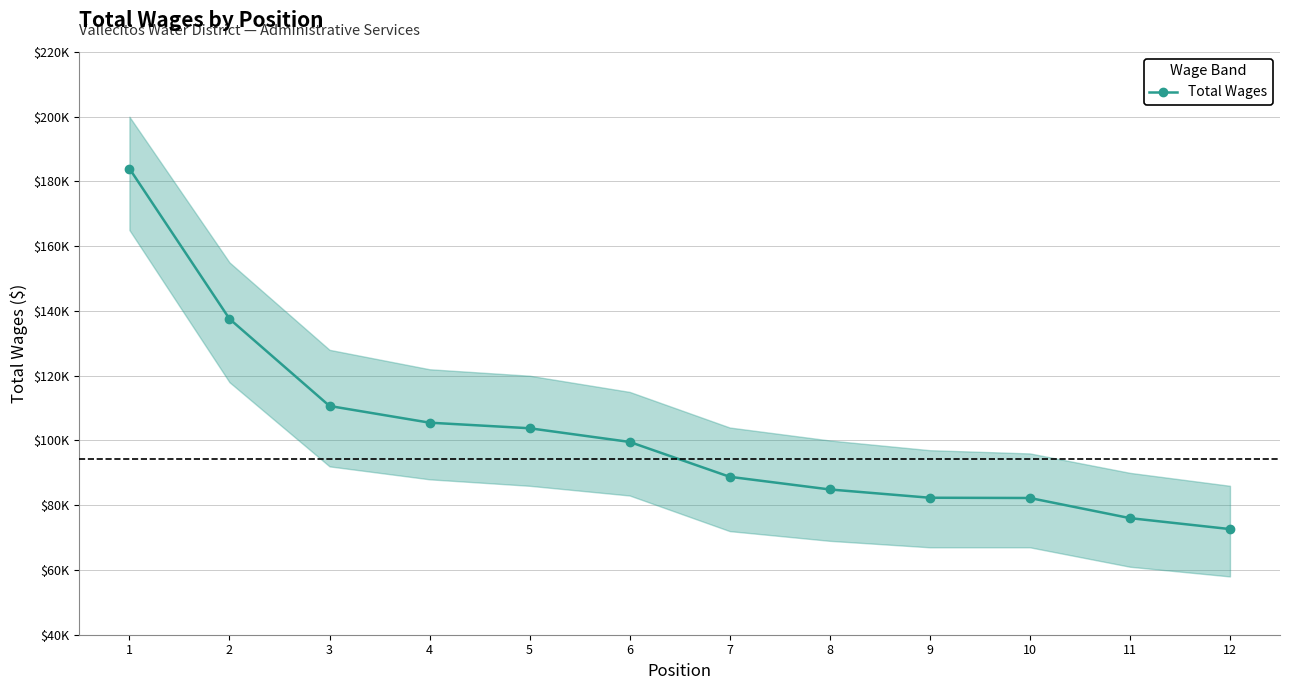

At which label does the data first exceed 99549?

1